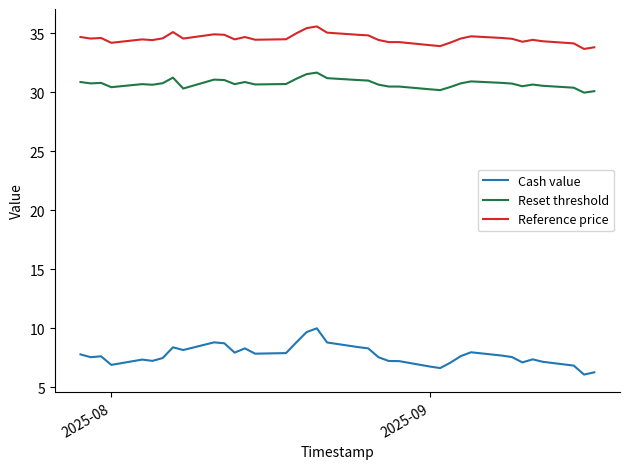

True or false: Reset threshold and Reference price cross at least once.

False